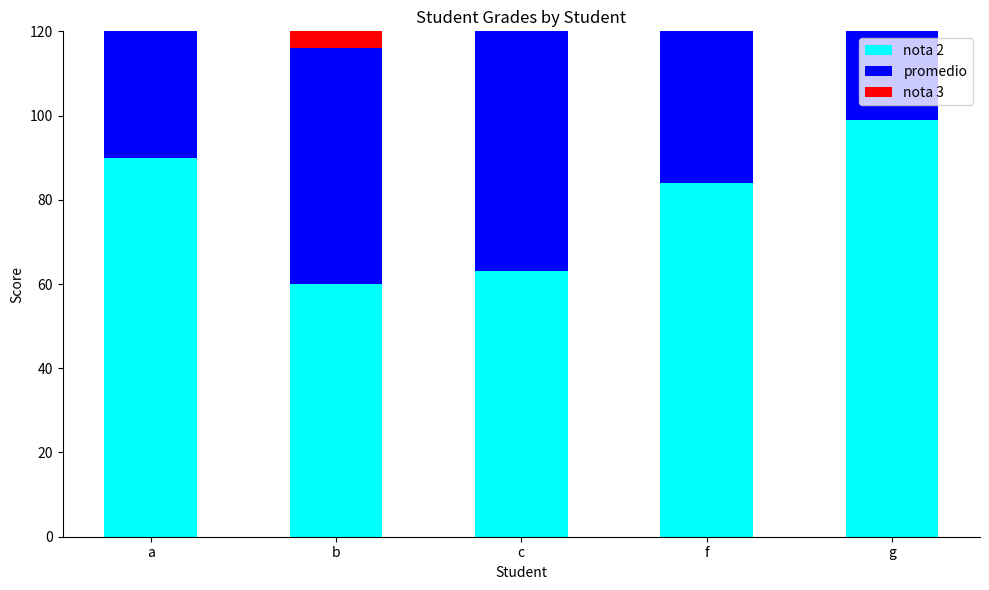

Does the chart contain any negative values?

No